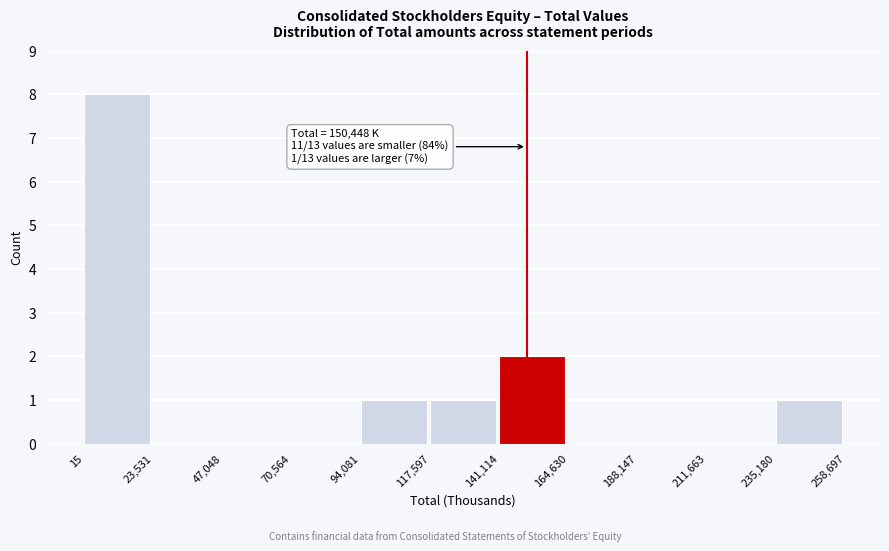

Over which range of the x-axis is the bar tallest?

15 to 23,531